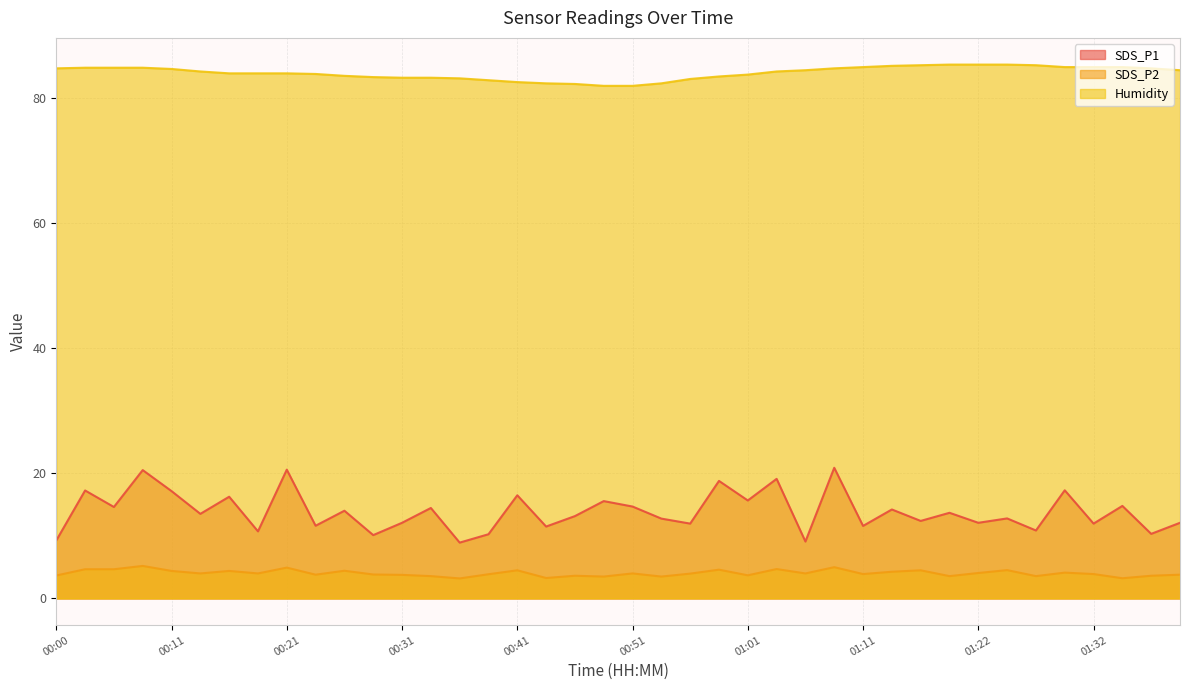

How many categories are shown in the chart?

40